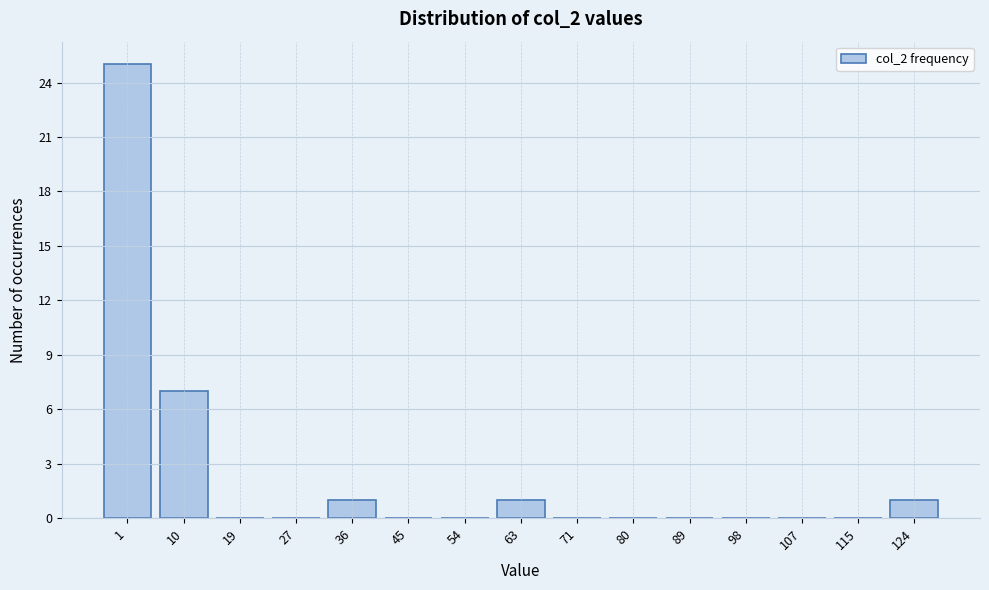

Reading right to left, list all the values displayed in this chart.

124=1	115=0	107=0	98=0	89=0	80=0	71=0	63=1	54=0	45=0	36=1	27=0	19=0	10=7	1=25